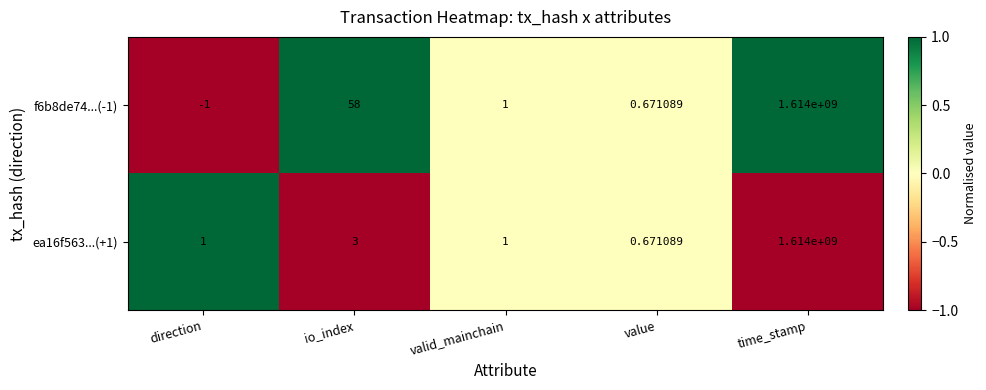

List the labels in order of f6b8de74...(-1) value, largest first.

time_stamp, io_index, valid_mainchain, value, direction